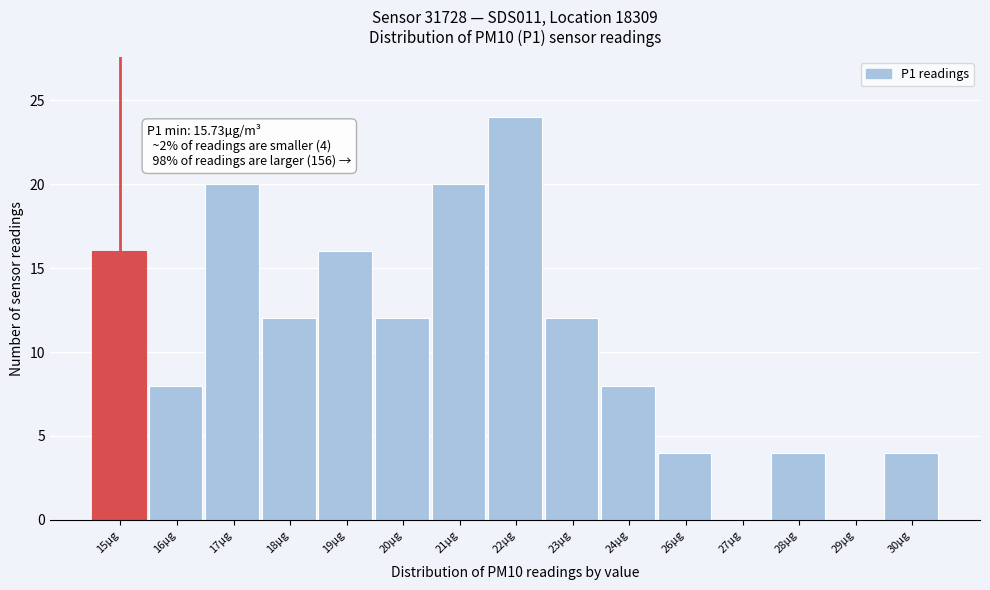

Reading left to right, list all the values displayed in this chart.

15µg=16	16µg=8	17µg=20	18µg=12	19µg=16	20µg=12	21µg=20	22µg=24	23µg=12	24µg=8	26µg=4	27µg=0	28µg=4	29µg=0	30µg=4